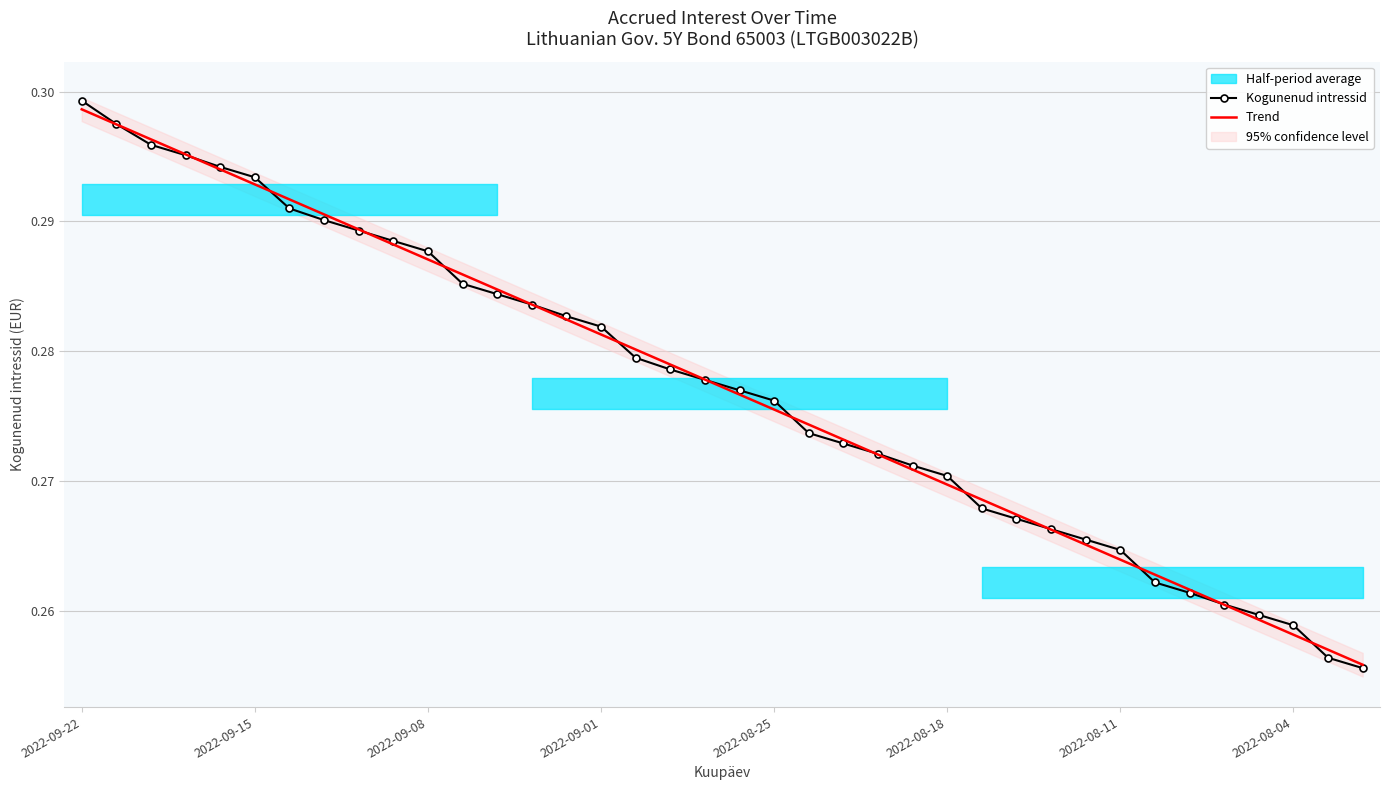

What is the sum of the Kogunenud intressid values at 23 and 2022-09-22?

0.6